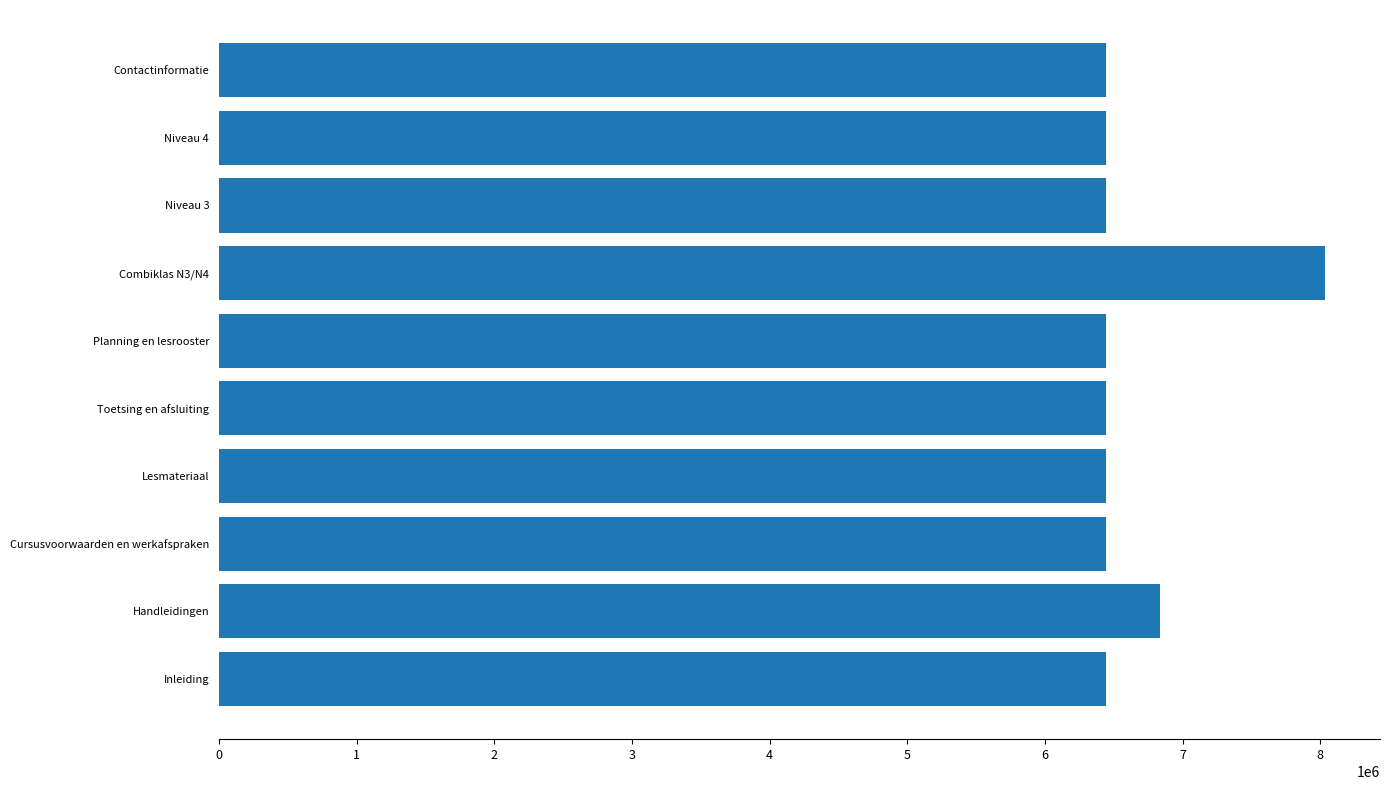

Between Combiklas N3/N4 and Cursusvoorwaarden en werkafspraken, which is larger?

Combiklas N3/N4